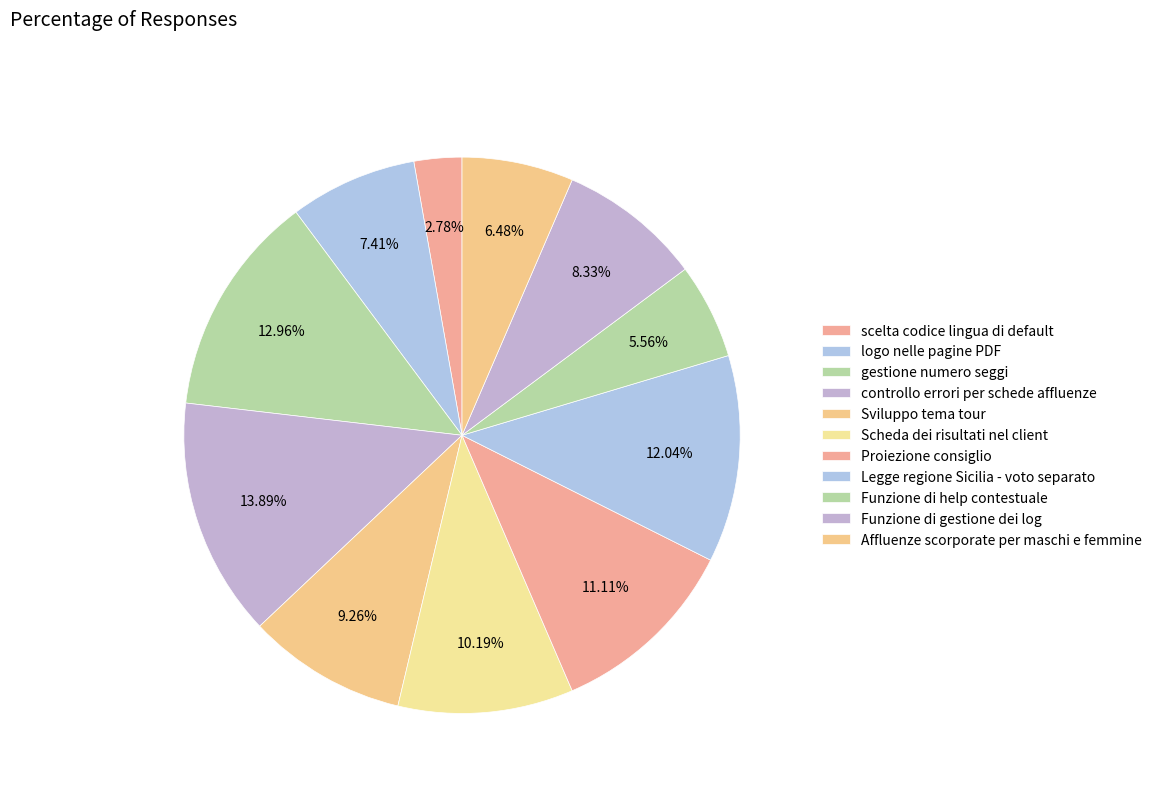

Count the number of slices in the pie.

11